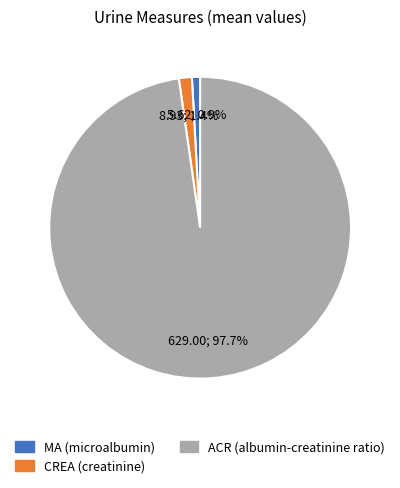

How many segments does this pie chart have?

3